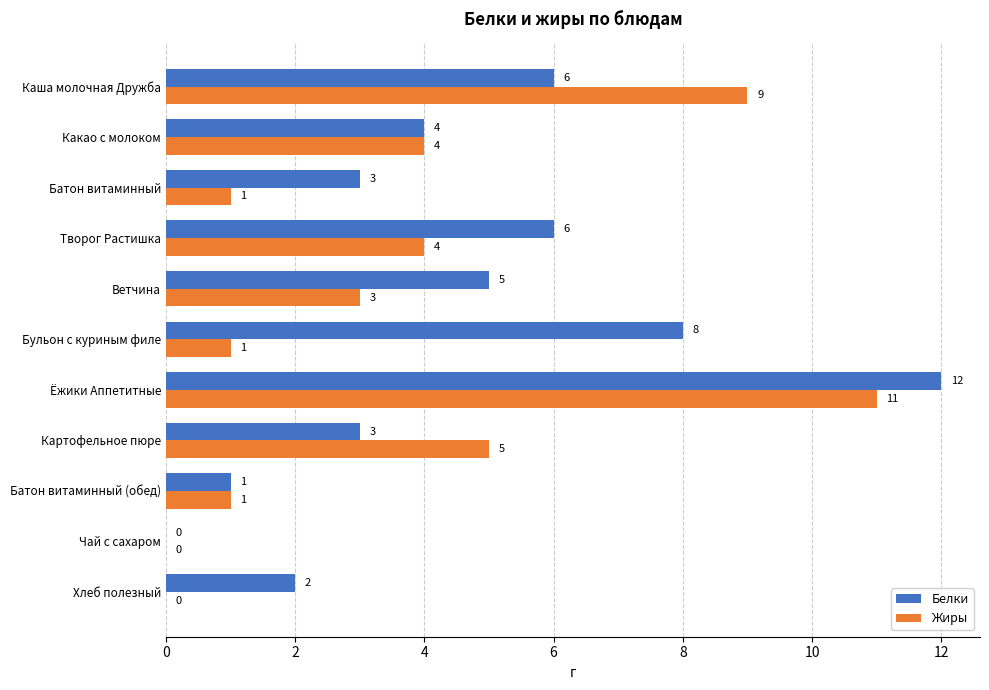

Which series changed the most between Каша молочная Дружба and Картофельное пюре?

Жиры